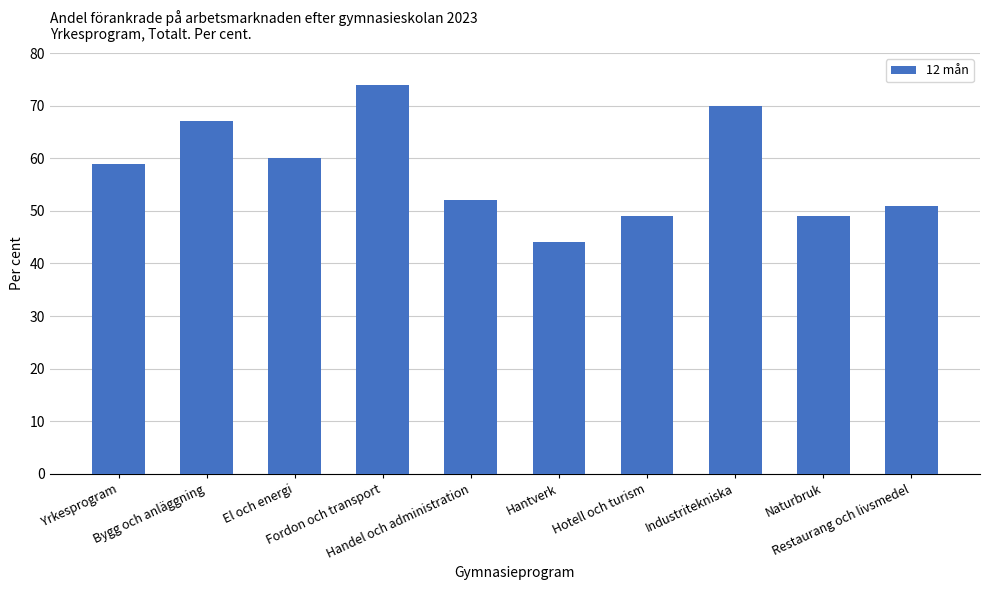

What is the difference between the maximum and minimum values?

30